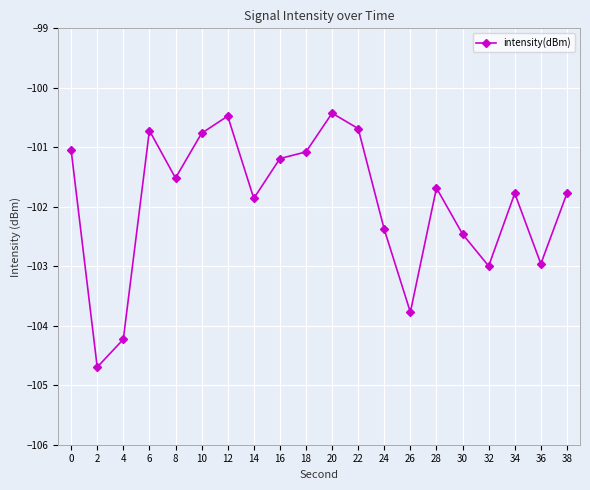

What is the minimum value shown in the chart?

-104.7